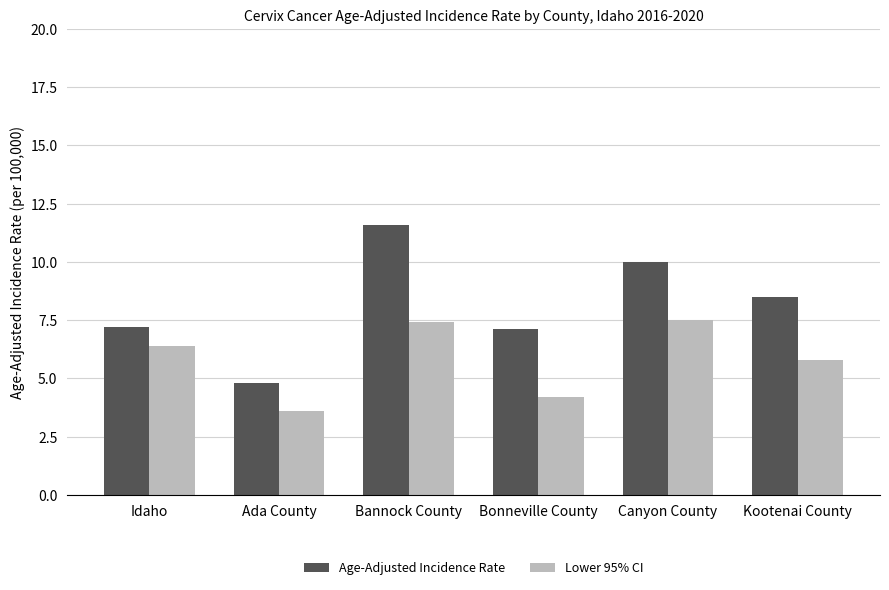

What is the label of the 3rd bar from the right?

Bonneville County